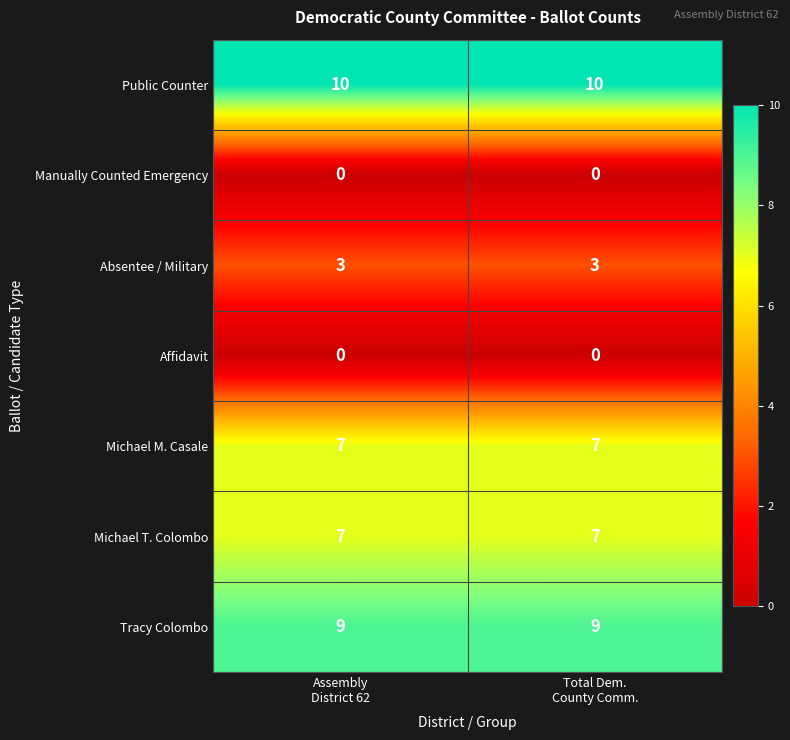

What is the maximum value shown in the chart?

10